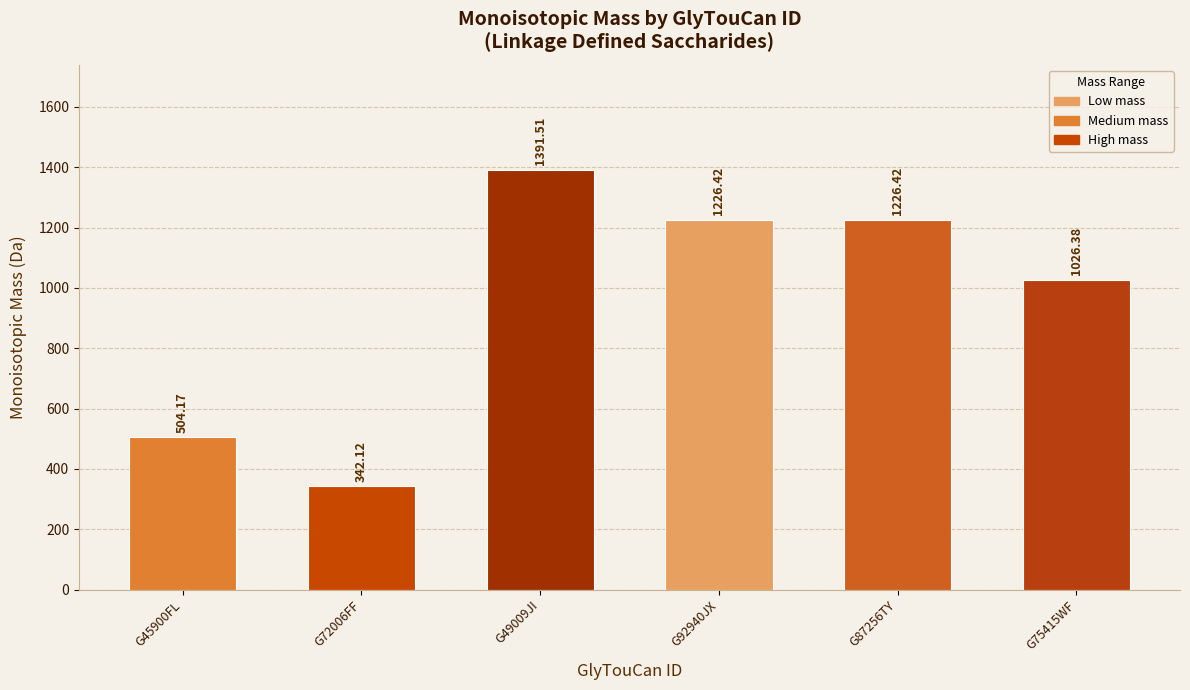

What is the change in value from G49009JI to G75415WF?

-365.1